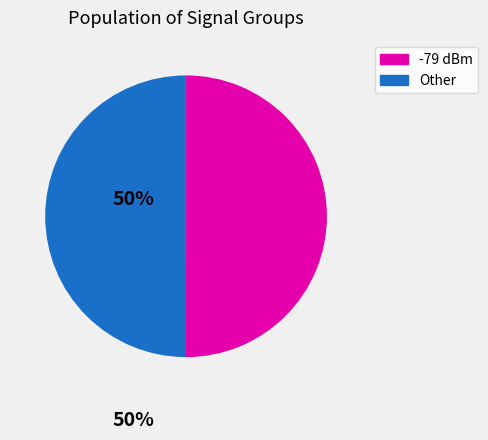

What is the ratio of the value at Other to the value at -79 dBm?

1.0